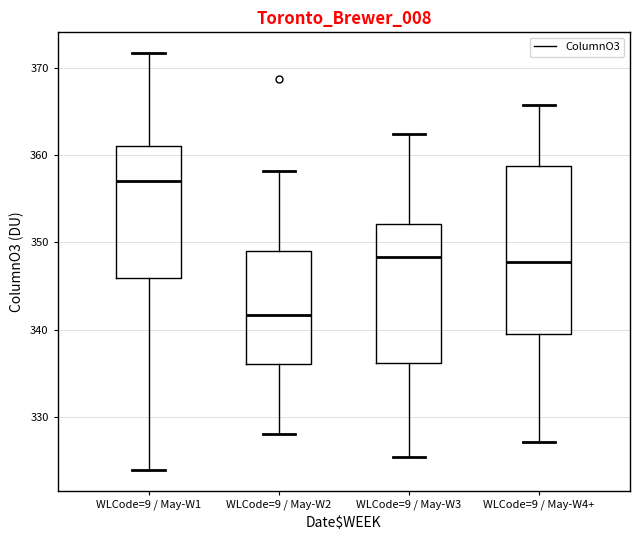

Which box's median line is the highest?

WLCode=9 / May-W1